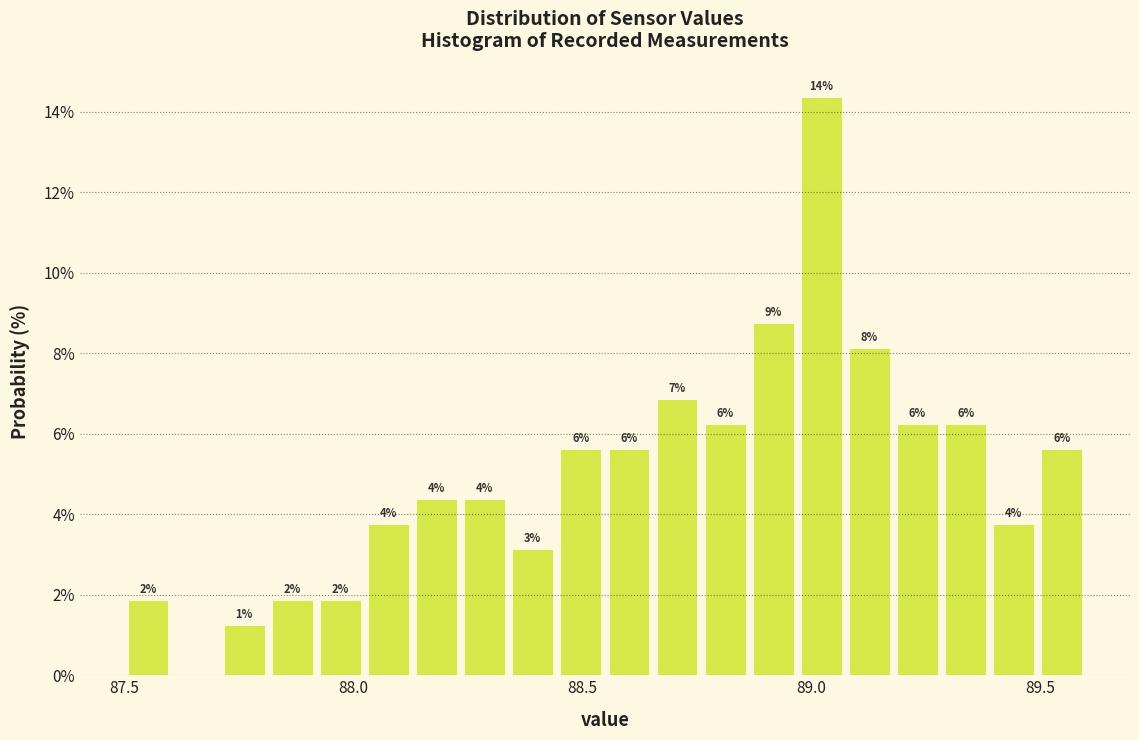

Around what value on the x-axis is the tallest bar? Give the approximate position of its centre, as read against the axis.

89.00